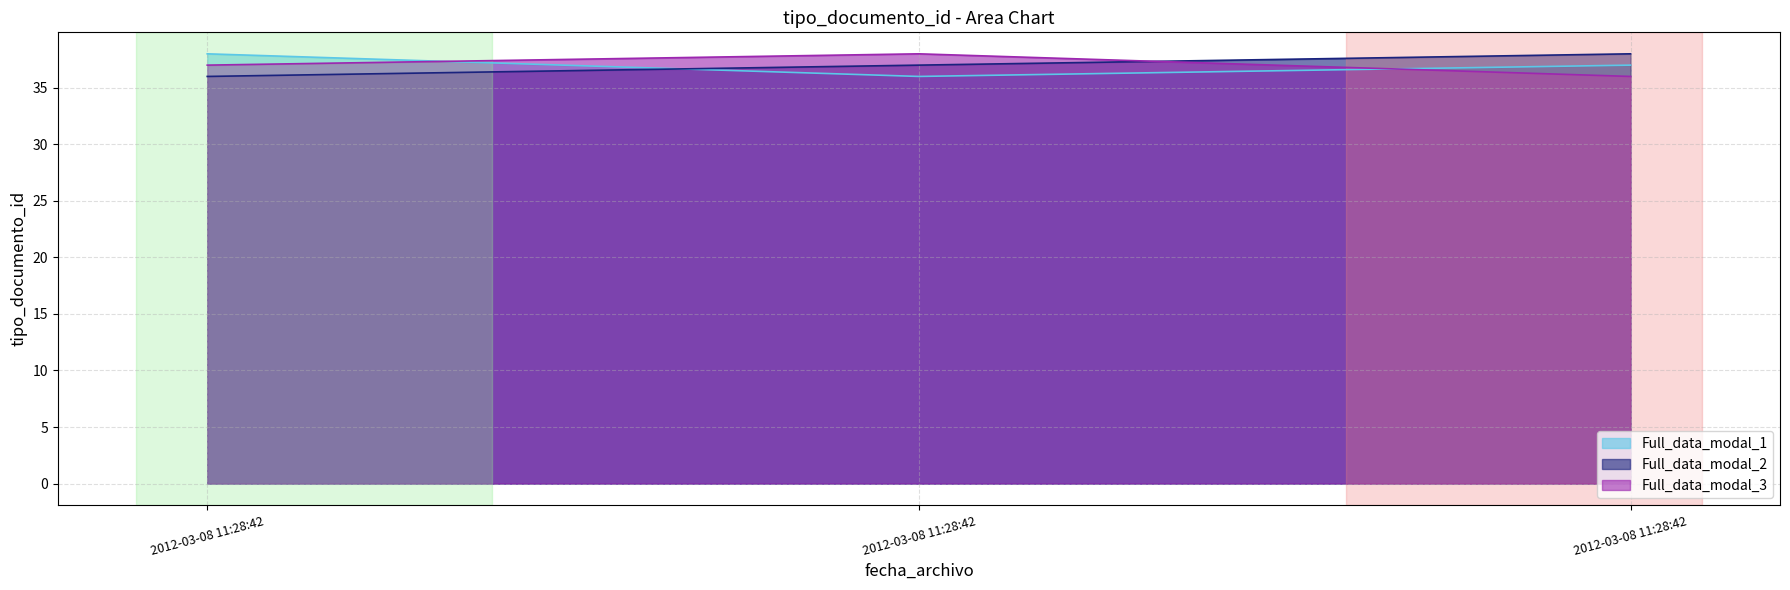

Count the Full_data_modal_2 values in the range 36 to 38.

3